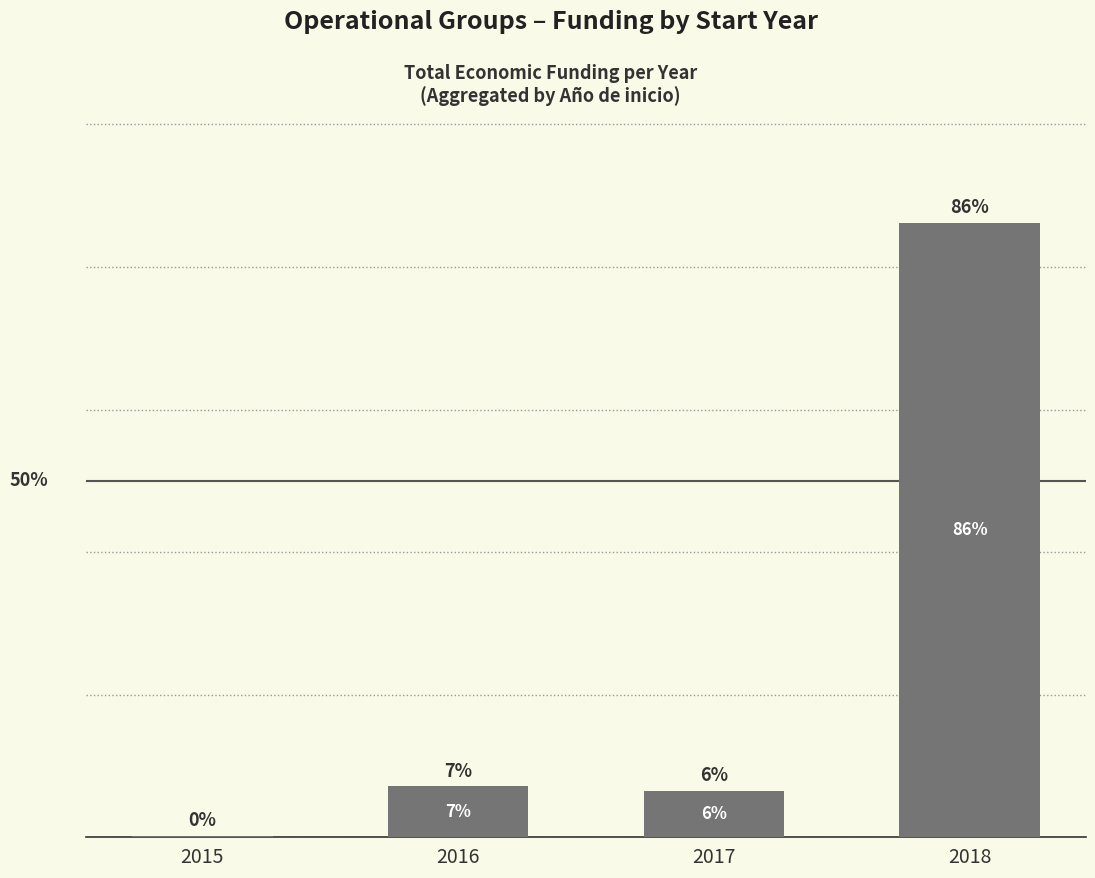

The value at 2018 is 86.2. True or false?

True